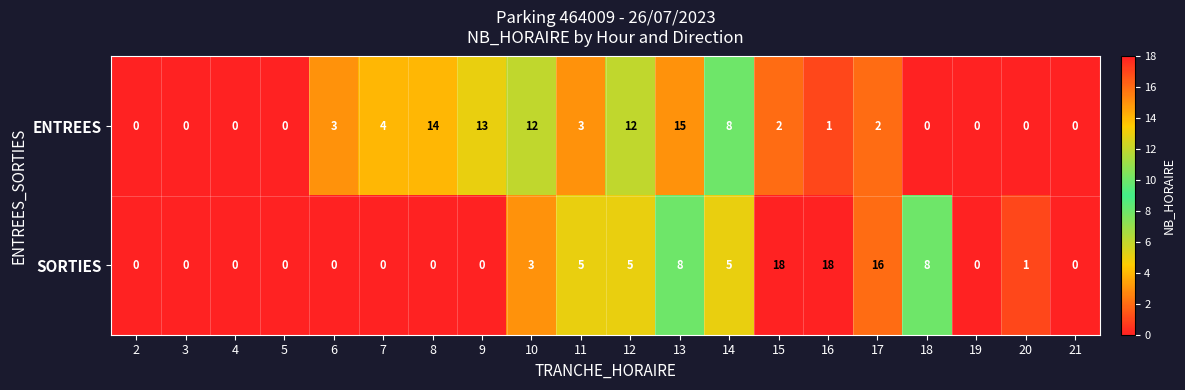

Which series changed the most between 10 and 18?

ENTREES